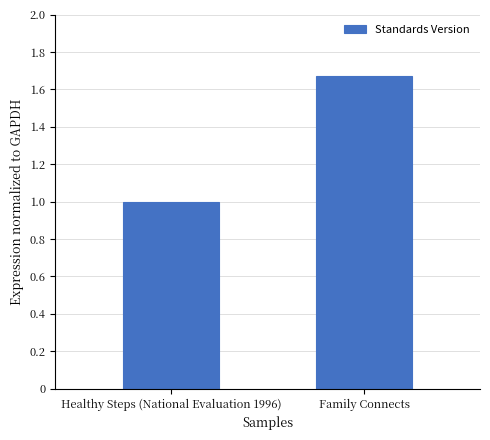

What is the change in value from Healthy Steps (National Evaluation 1996) to Family Connects?

+0.7